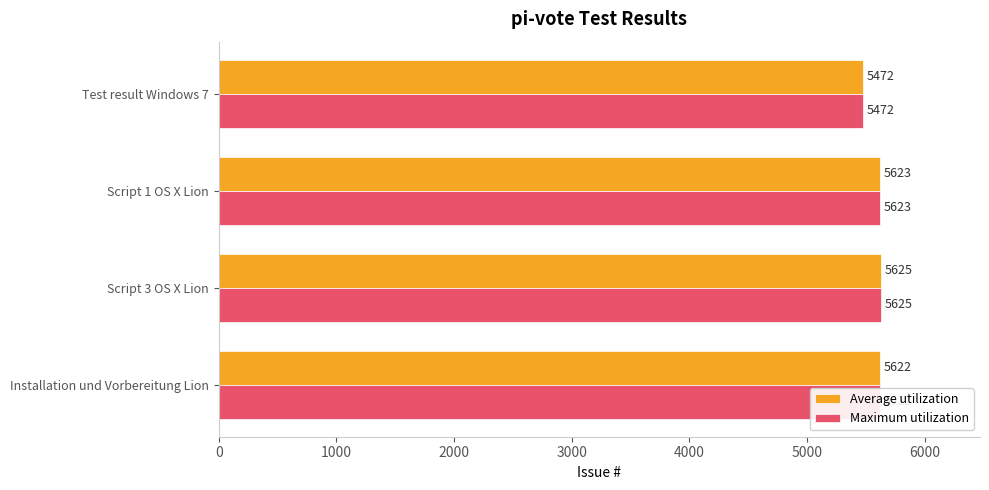

At which label does Maximum utilization reach its peak?

Script 3 OS X Lion